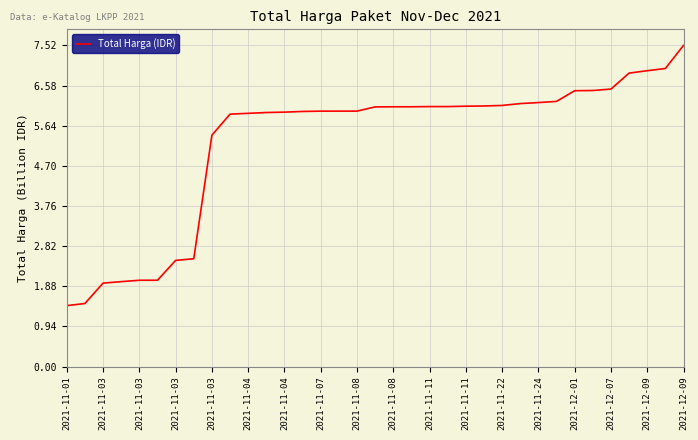

What is the value of the 1st point from the left?

1425867900